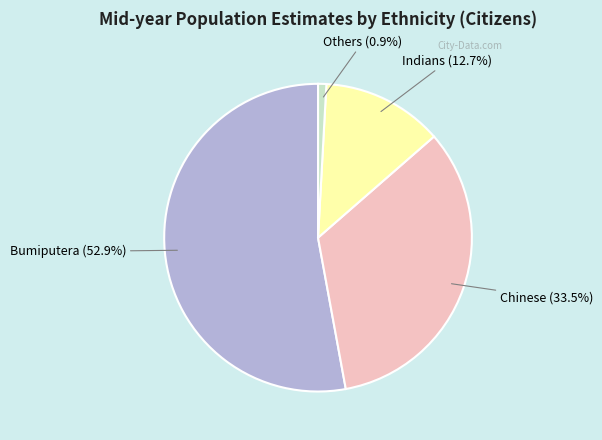

How many segments does this pie chart have?

4